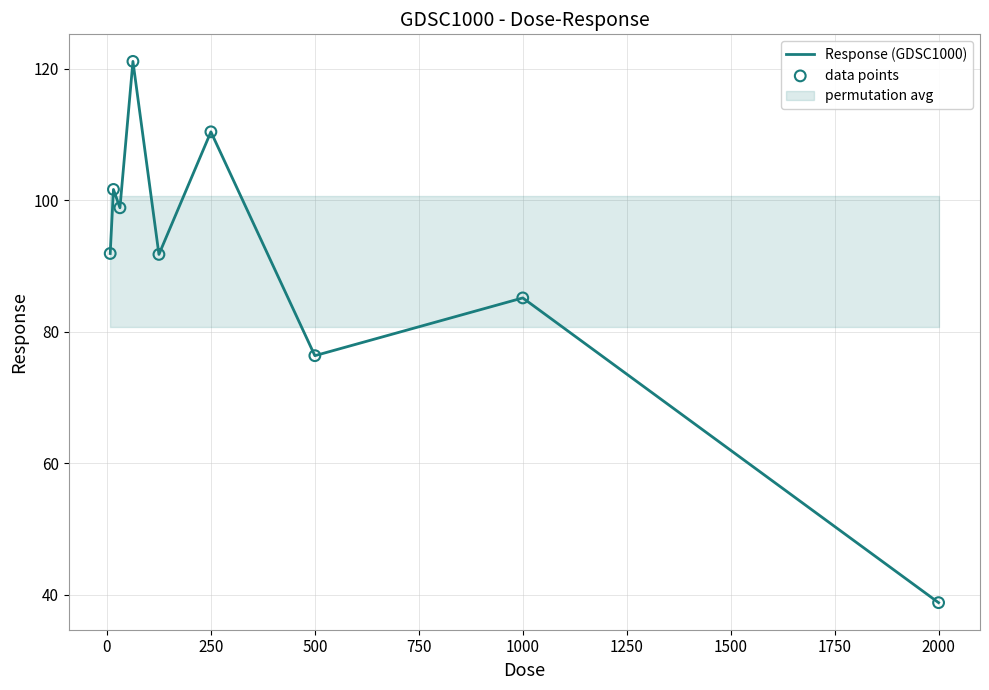

What is the highest value of the Response (GDSC1000) series?

121.1